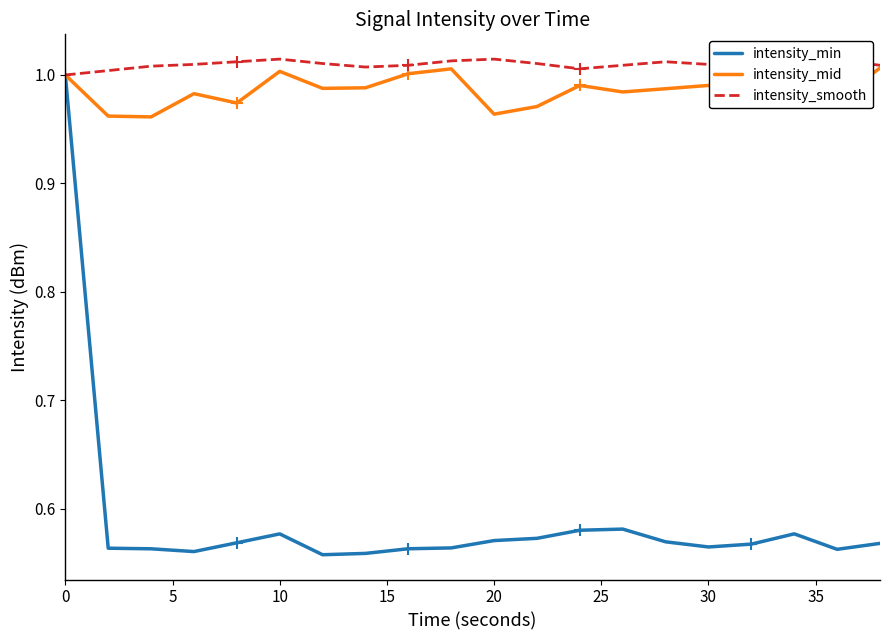

What are all the series names shown in the legend?

intensity_min, intensity_mid, intensity_smooth